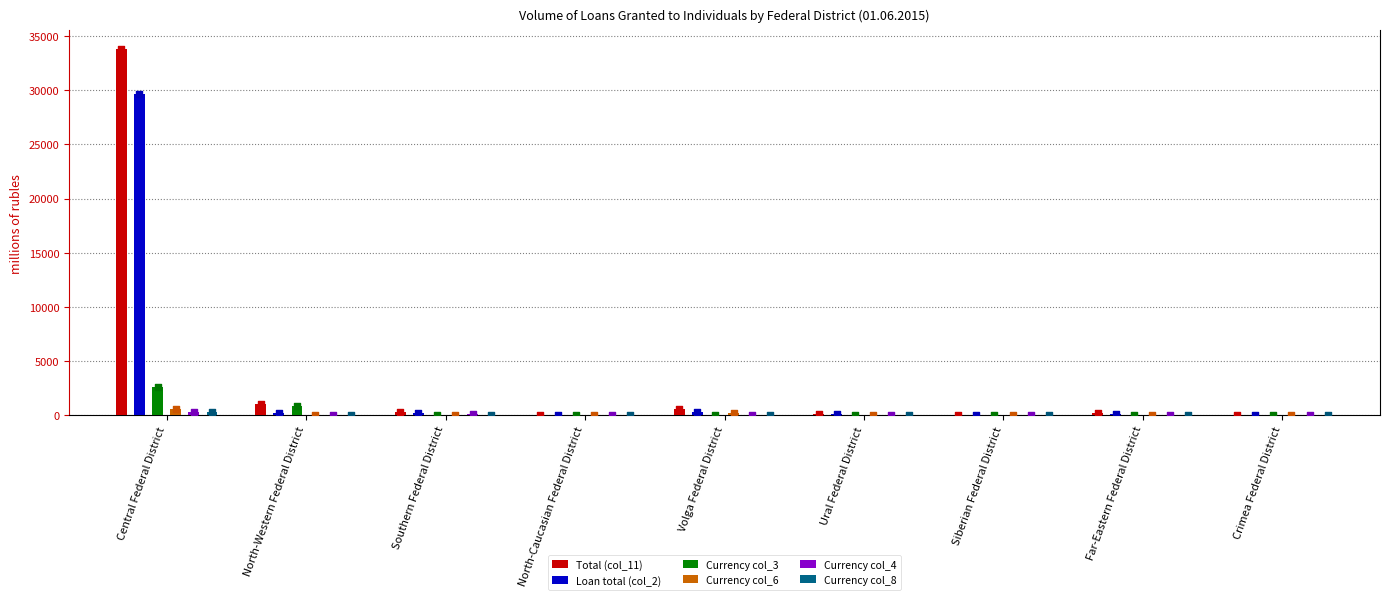

Is the value of Currency col_4 at Far-Eastern Federal District greater than the value of Currency col_8 at Volga Federal District?

No